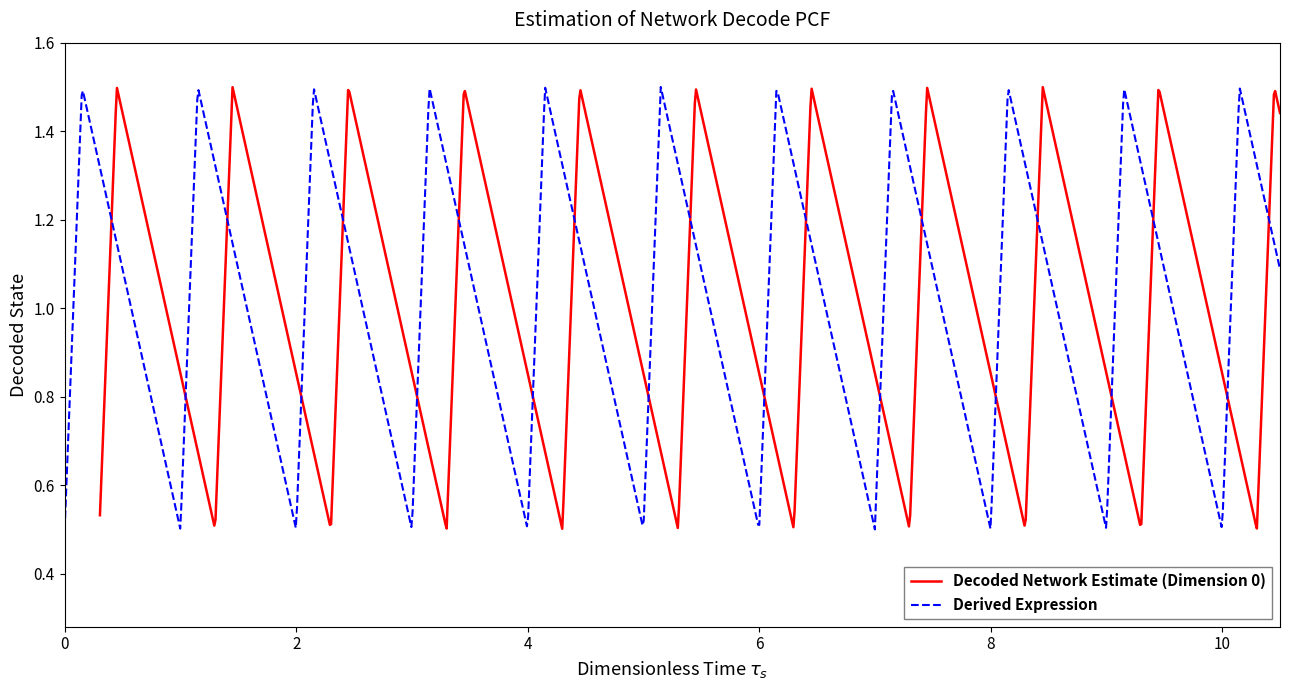

Is the value of Decoded Network Estimate (Dimension 0) at 3 greater than the value of Derived Expression at 2?

Yes